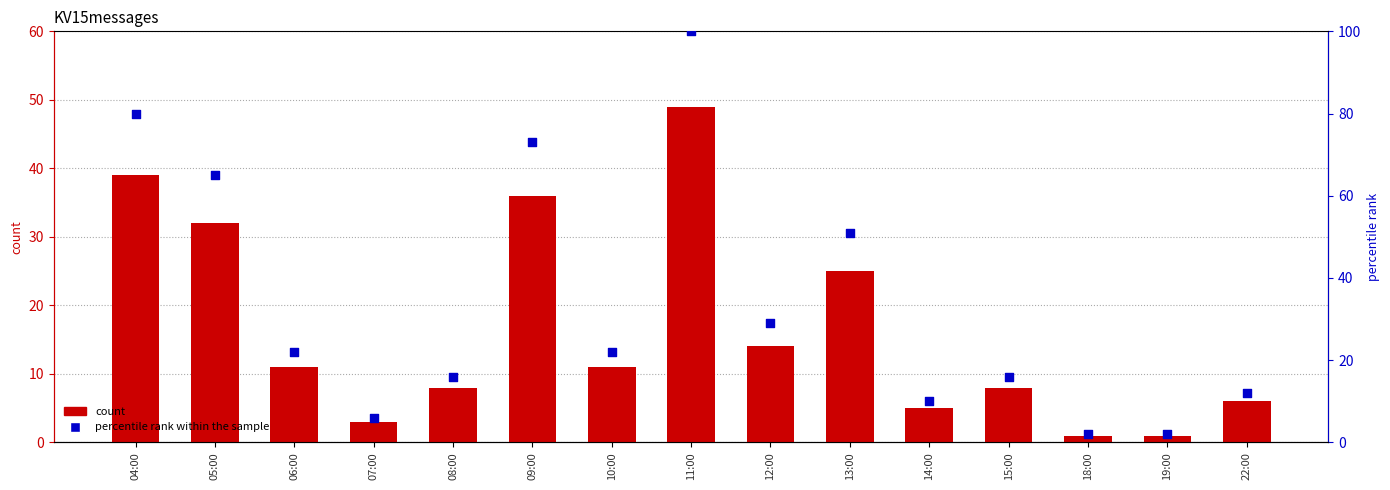

Which series has the widest spread of Y values?

percentile rank within the sample